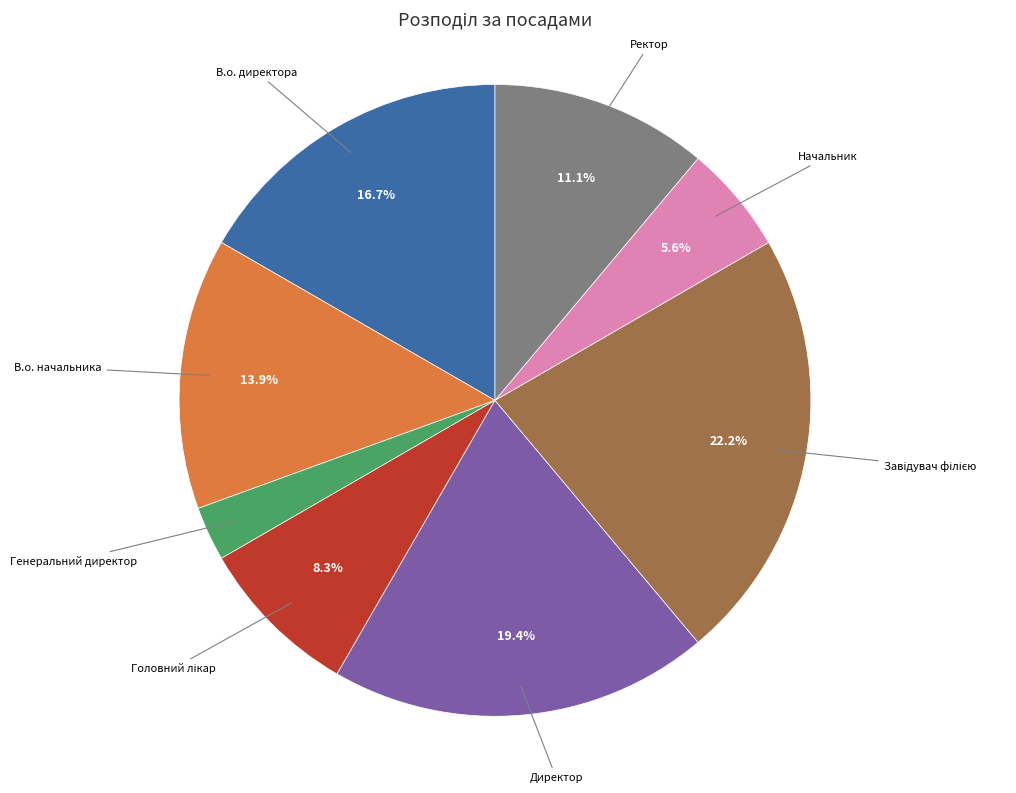

Does any single category account for the majority?

No